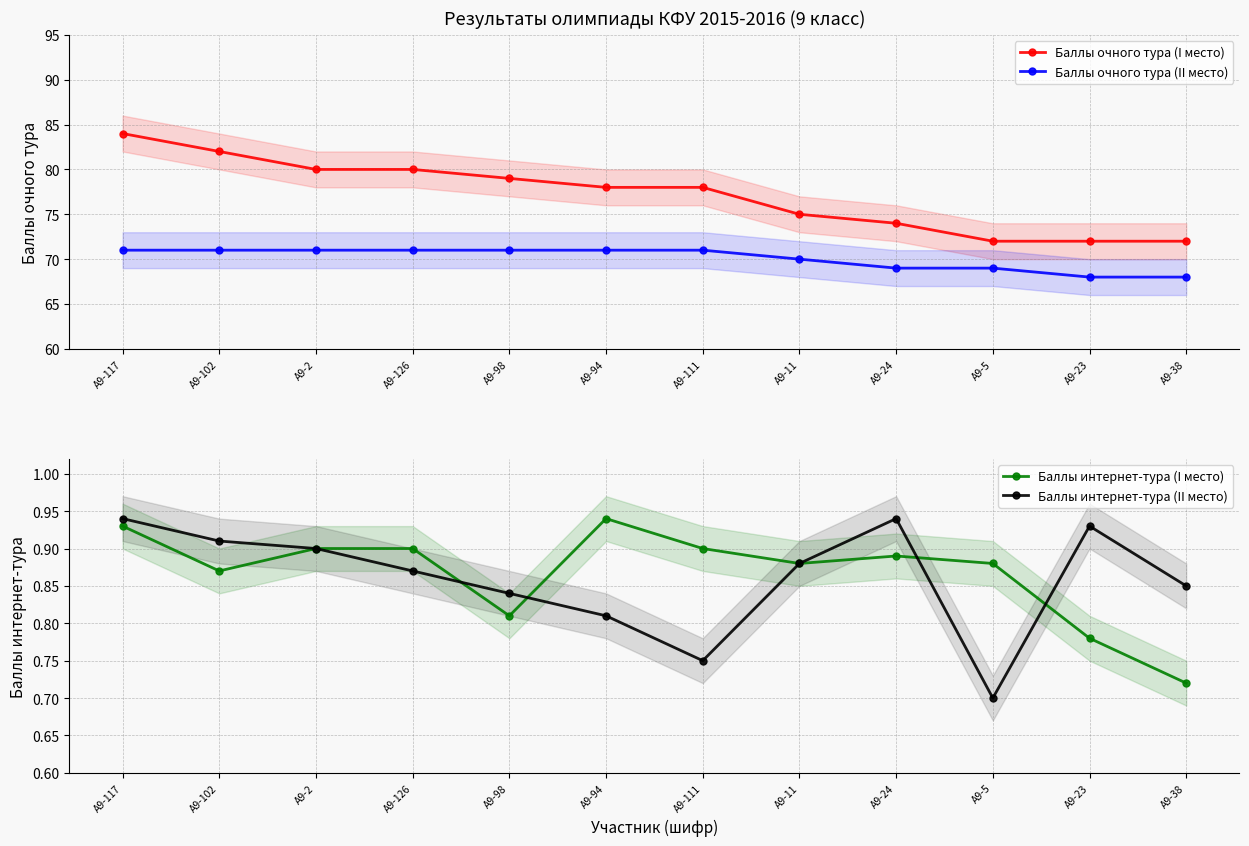

What is the difference between the Баллы интернет-тура (II место) values at А9-5 and А9-111?

0.1